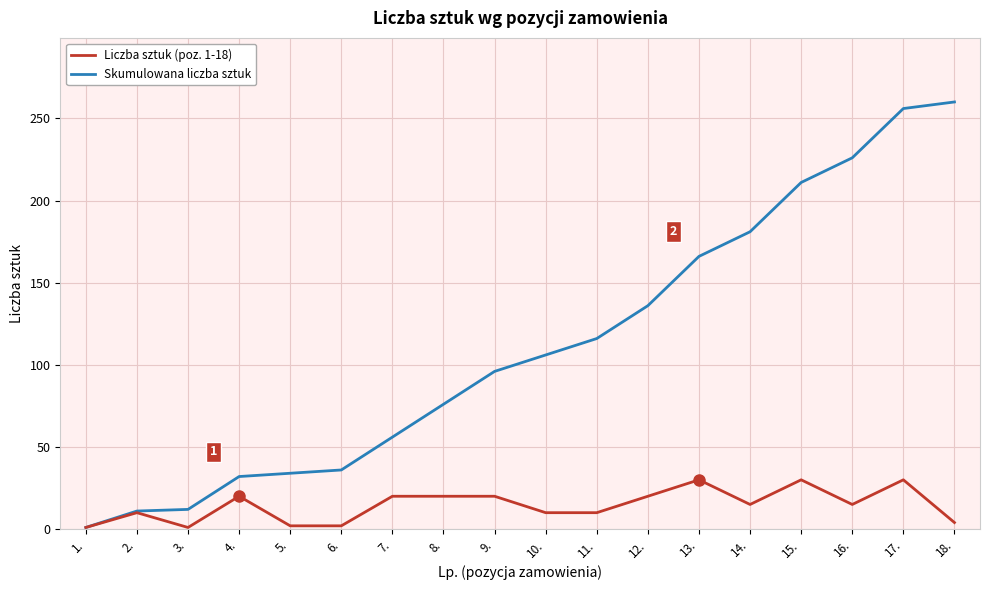

True or false: Skumulowana liczba sztuk has a value of 116 at 11..

True